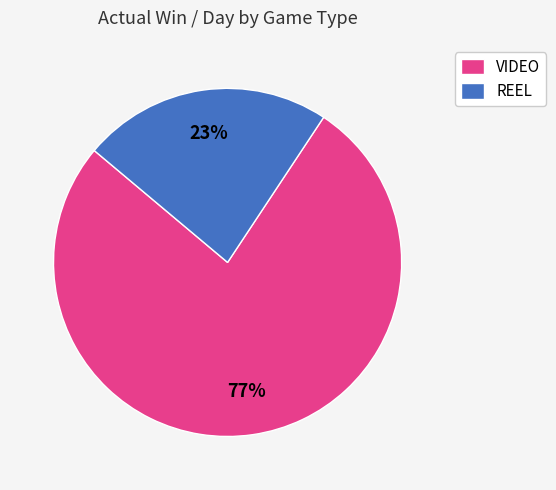

Is it true that VIDEO is 84% of the pie?

False